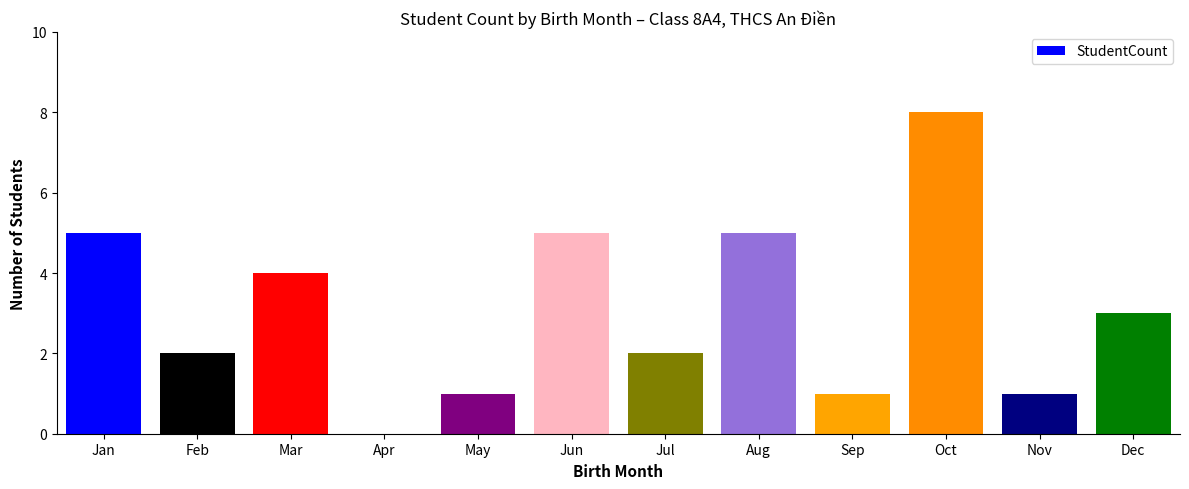

What is the maximum value shown in the chart?

8